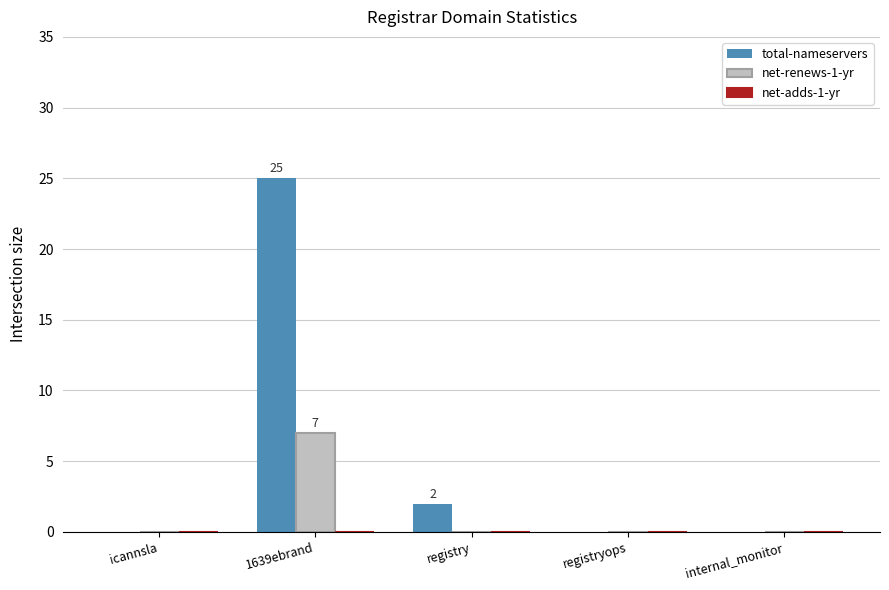

Are the bars grouped side by side (vs. stacked)?

Yes